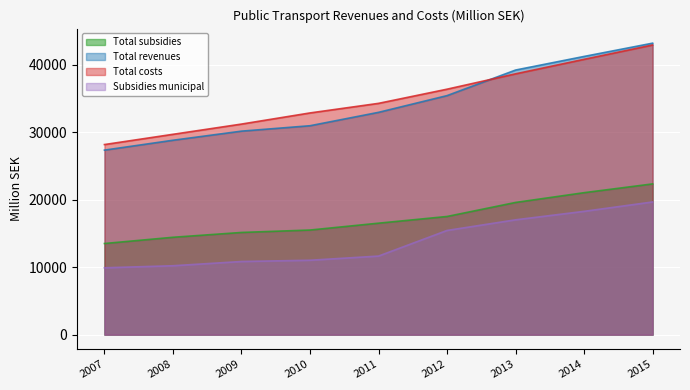

What is the sum of all Total revenues values?

309217.6